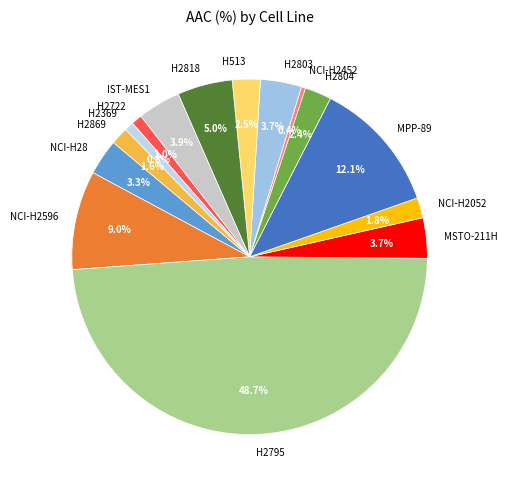

Does H2369 represent more than half of the total?

No